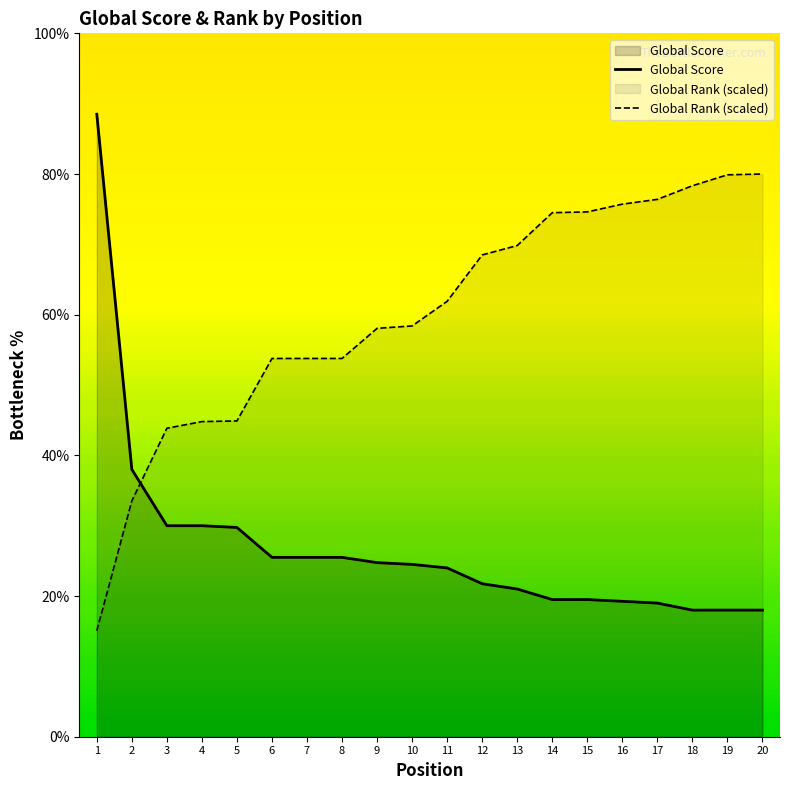

How many lines are shown in the chart?

2